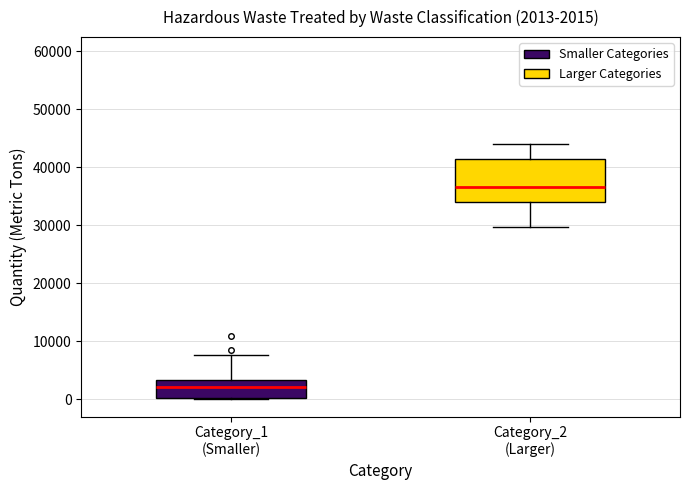

Comparing the boxes themselves (not the whiskers), which one is the tallest?

Category_2 (Larger)